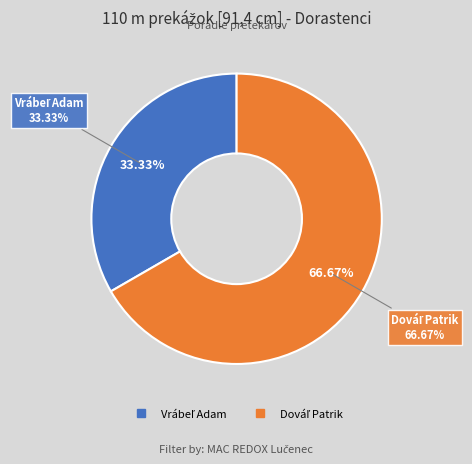

To the nearest percent, what is the difference between the Vrábeľ Adam and Dováľ Patrik slice percentages?

33%